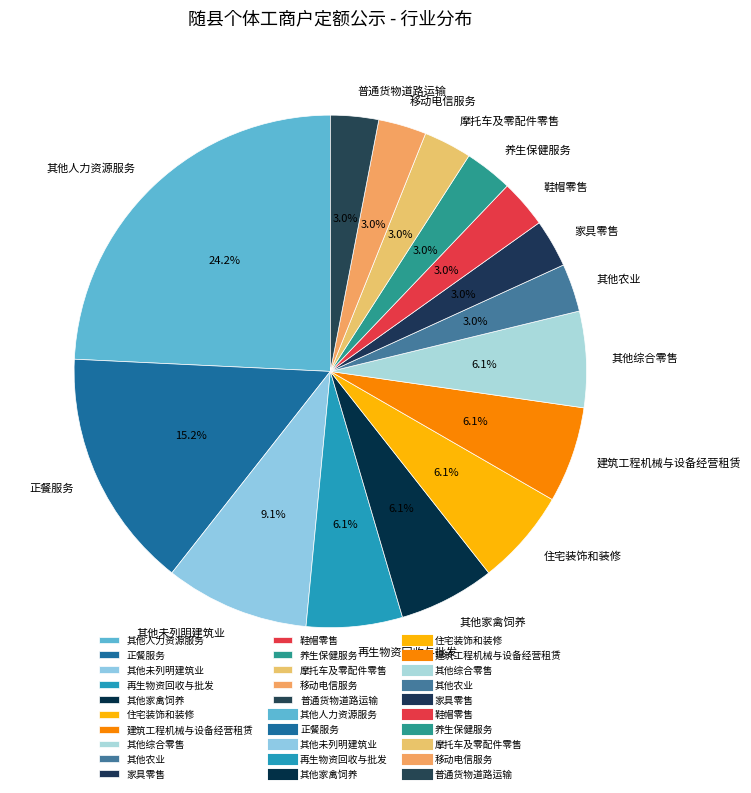

What is the largest slice in the pie chart?

其他人力资源服务